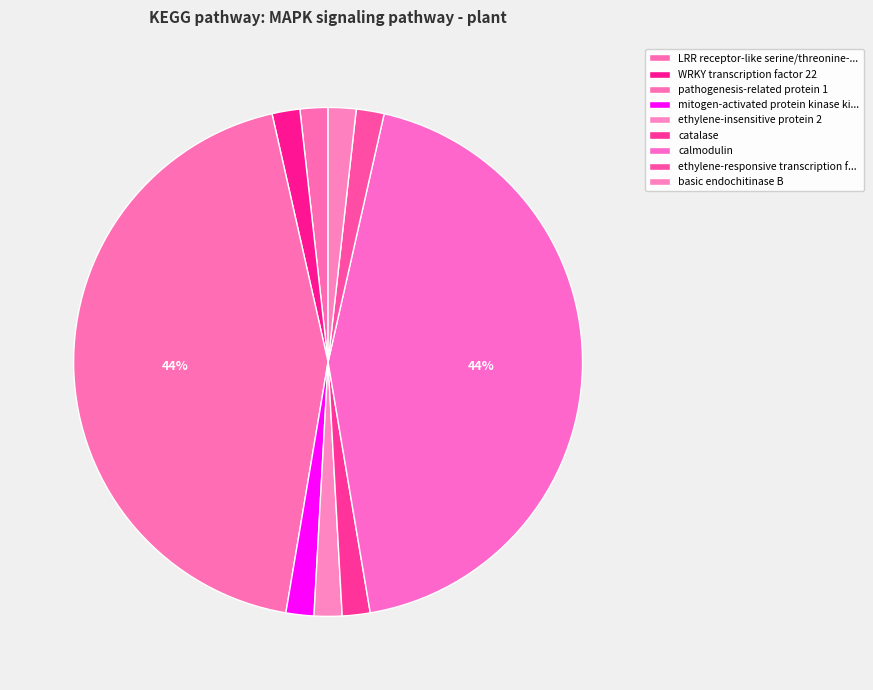

What is the change in value from WRKY transcription factor 22 to calmodulin?

+102950036